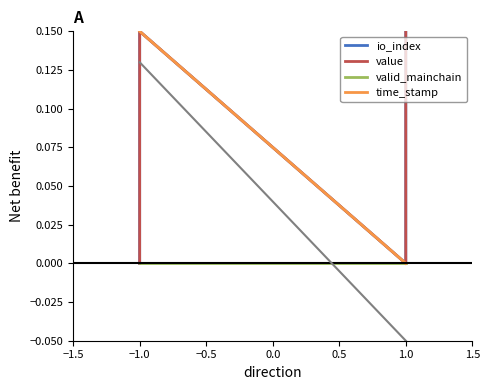

True or false: io_index and time_stamp intersect in this chart.

False